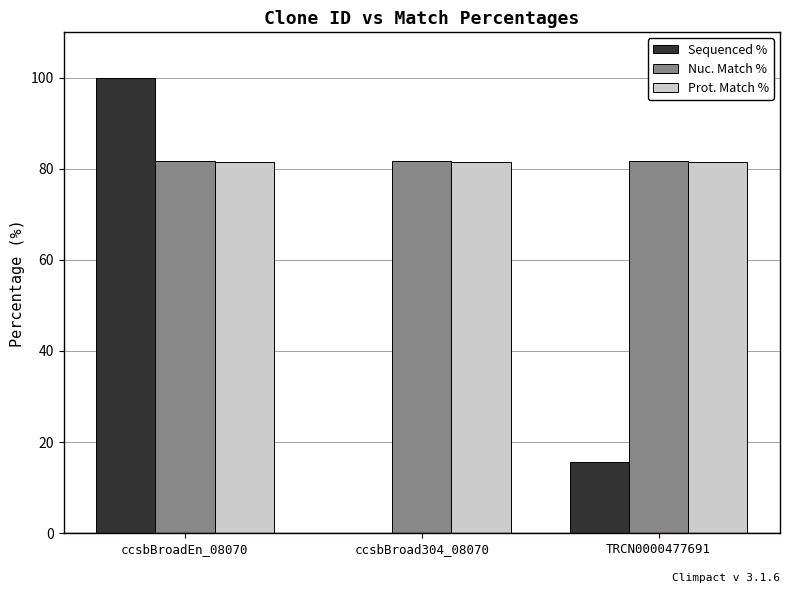

Which series changed the most between ccsbBroadEn_08070 and ccsbBroad304_08070?

Sequenced %